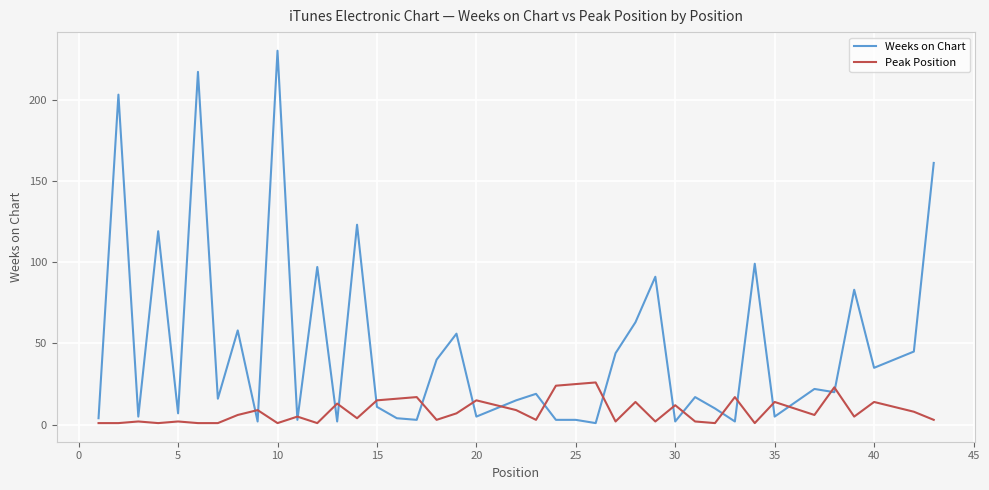

Which series has the largest range (max minus min)?

Weeks on Chart